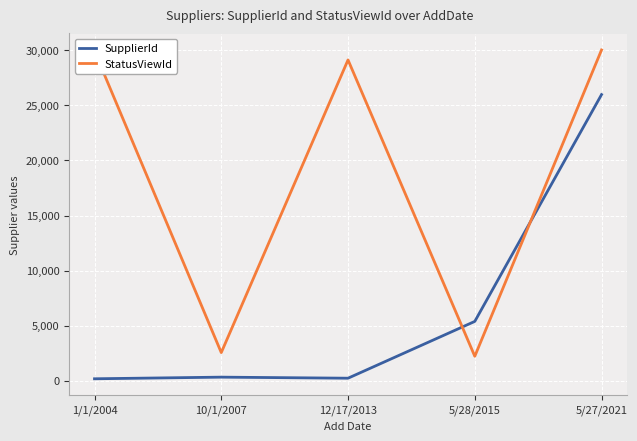

True or false: SupplierId has more than 1 interior local peaks.

False